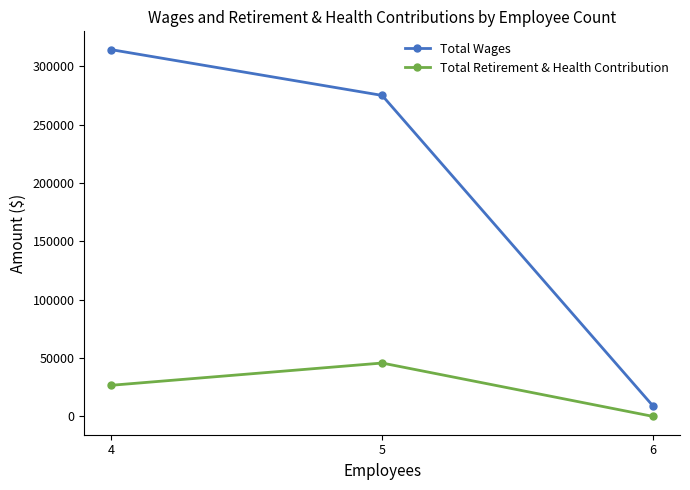

What is the difference between the maximum and minimum values in the Total Wages series?

305390